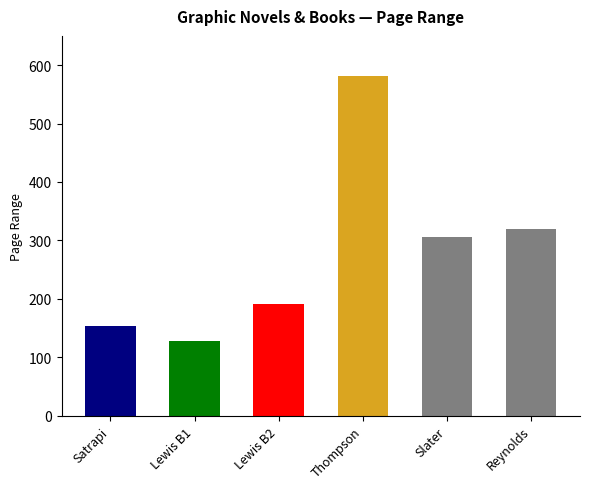

Where does the data first go above 305?

Craig Thompson